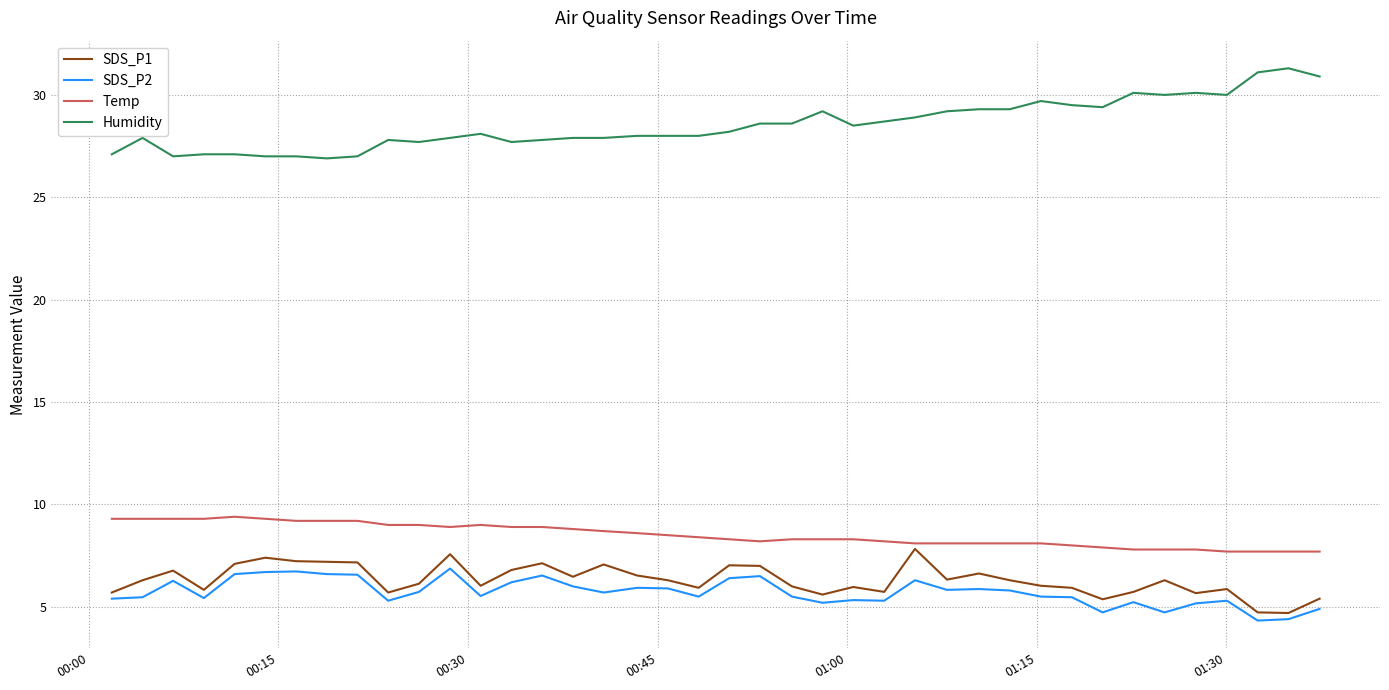

True or false: Humidity and Temp intersect in this chart.

False